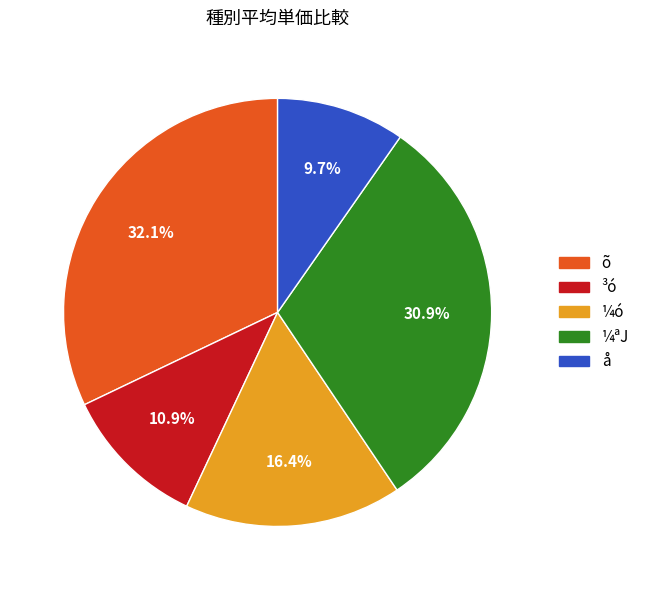

Is it true that ³ó is 34% of the pie?

False